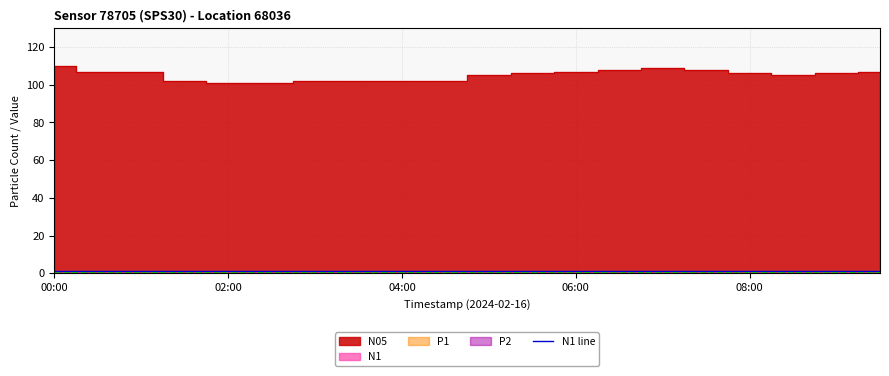

True or false: N1 and P1 intersect in this chart.

False